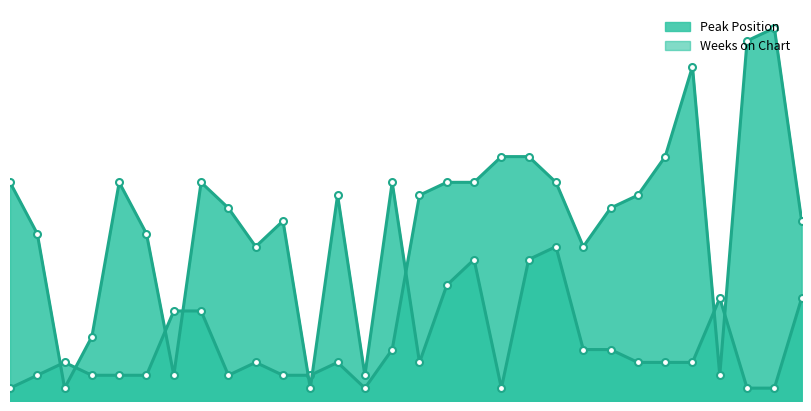

At which label does Weeks on Chart first exceed 8?

1